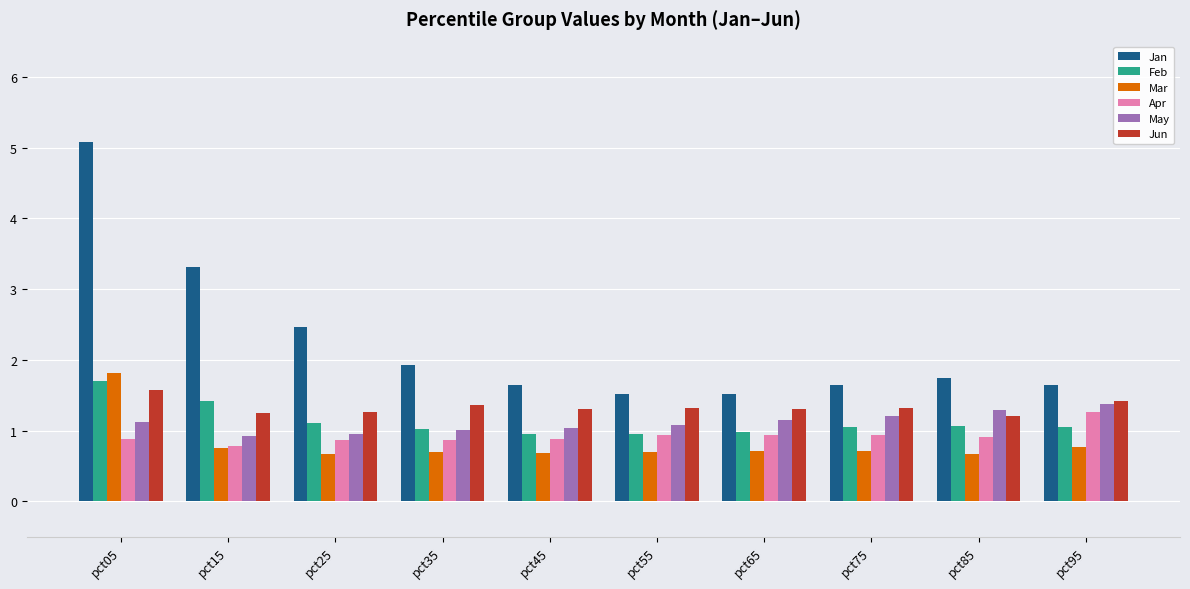

At how many categories does at least one series exceed 4?

1